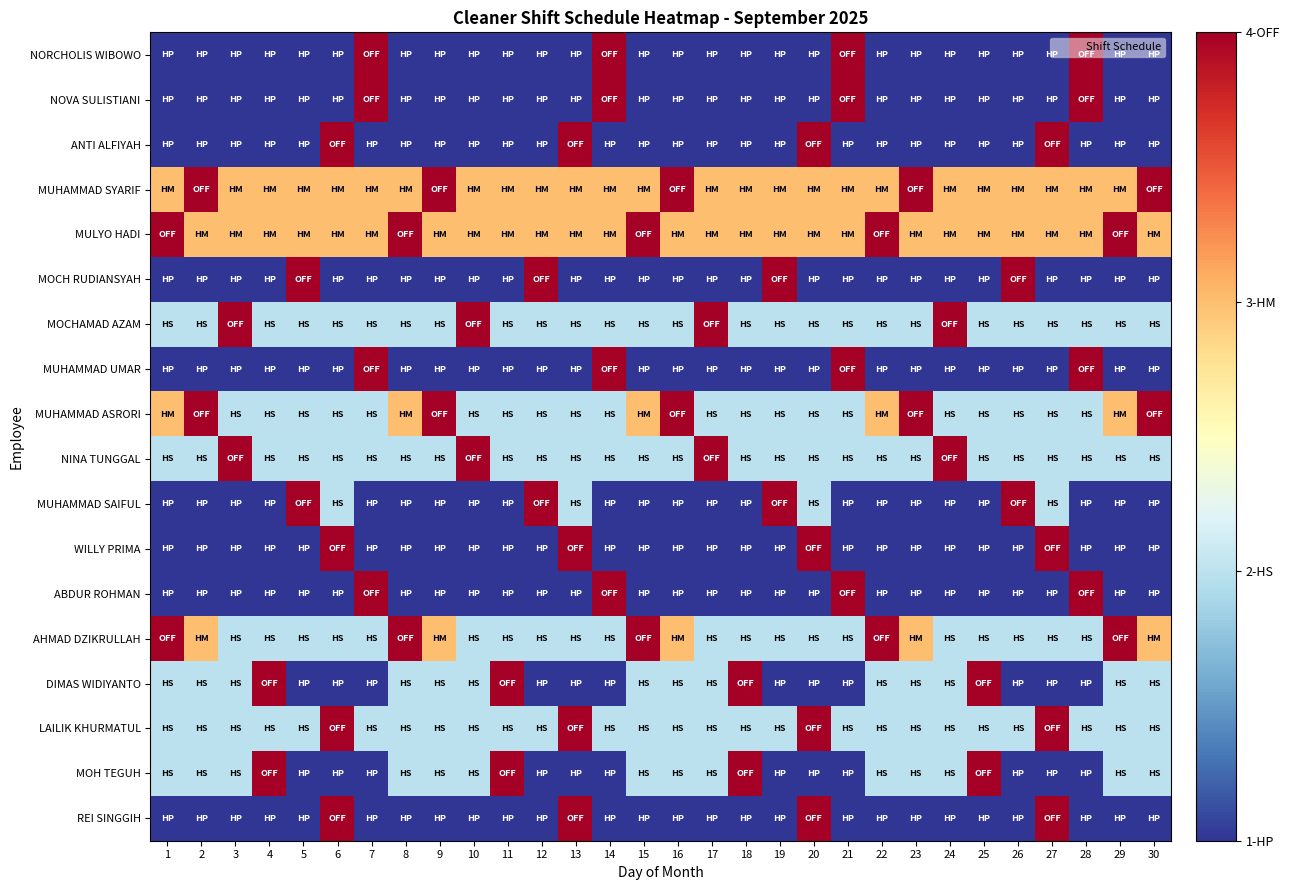

Reading left to right, list all the values displayed in this chart.

NORCHOLIS WIBOWO: 1=1	2=1	3=1	4=1	5=1	6=1	7=4	8=1	9=1	10=1	11=1	12=1	13=1	14=4	15=1	16=1	17=1	18=1	19=1	20=1	21=4	22=1	23=1	24=1	25=1	26=1	27=1	28=4	29=1	30=1
NOVA SULISTIANI: 1=1	2=1	3=1	4=1	5=1	6=1	7=4	8=1	9=1	10=1	11=1	12=1	13=1	14=4	15=1	16=1	17=1	18=1	19=1	20=1	21=4	22=1	23=1	24=1	25=1	26=1	27=1	28=4	29=1	30=1
ANTI ALFIYAH: 1=1	2=1	3=1	4=1	5=1	6=4	7=1	8=1	9=1	10=1	11=1	12=1	13=4	14=1	15=1	16=1	17=1	18=1	19=1	20=4	21=1	22=1	23=1	24=1	25=1	26=1	27=4	28=1	29=1	30=1
MUHAMMAD SYARIF: 1=3	2=4	3=3	4=3	5=3	6=3	7=3	8=3	9=4	10=3	11=3	12=3	13=3	14=3	15=3	16=4	17=3	18=3	19=3	20=3	21=3	22=3	23=4	24=3	25=3	26=3	27=3	28=3	29=3	30=4
MULYO HADI: 1=4	2=3	3=3	4=3	5=3	6=3	7=3	8=4	9=3	10=3	11=3	12=3	13=3	14=3	15=4	16=3	17=3	18=3	19=3	20=3	21=3	22=4	23=3	24=3	25=3	26=3	27=3	28=3	29=4	30=3
MOCH RUDIANSYAH: 1=1	2=1	3=1	4=1	5=4	6=1	7=1	8=1	9=1	10=1	11=1	12=4	13=1	14=1	15=1	16=1	17=1	18=1	19=4	20=1	21=1	22=1	23=1	24=1	25=1	26=4	27=1	28=1	29=1	30=1
MOCHAMAD AZAM: 1=2	2=2	3=4	4=2	5=2	6=2	7=2	8=2	9=2	10=4	11=2	12=2	13=2	14=2	15=2	16=2	17=4	18=2	19=2	20=2	21=2	22=2	23=2	24=4	25=2	26=2	27=2	28=2	29=2	30=2
MUHAMMAD UMAR: 1=1	2=1	3=1	4=1	5=1	6=1	7=4	8=1	9=1	10=1	11=1	12=1	13=1	14=4	15=1	16=1	17=1	18=1	19=1	20=1	21=4	22=1	23=1	24=1	25=1	26=1	27=1	28=4	29=1	30=1
MUHAMMAD ASRORI: 1=3	2=4	3=2	4=2	5=2	6=2	7=2	8=3	9=4	10=2	11=2	12=2	13=2	14=2	15=3	16=4	17=2	18=2	19=2	20=2	21=2	22=3	23=4	24=2	25=2	26=2	27=2	28=2	29=3	30=4
NINA TUNGGAL: 1=2	2=2	3=4	4=2	5=2	6=2	7=2	8=2	9=2	10=4	11=2	12=2	13=2	14=2	15=2	16=2	17=4	18=2	19=2	20=2	21=2	22=2	23=2	24=4	25=2	26=2	27=2	28=2	29=2	30=2
MUHAMMAD SAIFUL: 1=1	2=1	3=1	4=1	5=4	6=2	7=1	8=1	9=1	10=1	11=1	12=4	13=2	14=1	15=1	16=1	17=1	18=1	19=4	20=2	21=1	22=1	23=1	24=1	25=1	26=4	27=2	28=1	29=1	30=1
WILLY PRIMA: 1=1	2=1	3=1	4=1	5=1	6=4	7=1	8=1	9=1	10=1	11=1	12=1	13=4	14=1	15=1	16=1	17=1	18=1	19=1	20=4	21=1	22=1	23=1	24=1	25=1	26=1	27=4	28=1	29=1	30=1
ABDUR ROHMAN: 1=1	2=1	3=1	4=1	5=1	6=1	7=4	8=1	9=1	10=1	11=1	12=1	13=1	14=4	15=1	16=1	17=1	18=1	19=1	20=1	21=4	22=1	23=1	24=1	25=1	26=1	27=1	28=4	29=1	30=1
AHMAD DZIKRULLAH: 1=4	2=3	3=2	4=2	5=2	6=2	7=2	8=4	9=3	10=2	11=2	12=2	13=2	14=2	15=4	16=3	17=2	18=2	19=2	20=2	21=2	22=4	23=3	24=2	25=2	26=2	27=2	28=2	29=4	30=3
DIMAS WIDIYANTO: 1=2	2=2	3=2	4=4	5=1	6=1	7=1	8=2	9=2	10=2	11=4	12=1	13=1	14=1	15=2	16=2	17=2	18=4	19=1	20=1	21=1	22=2	23=2	24=2	25=4	26=1	27=1	28=1	29=2	30=2
LAILIK KHURMATUL: 1=2	2=2	3=2	4=2	5=2	6=4	7=2	8=2	9=2	10=2	11=2	12=2	13=4	14=2	15=2	16=2	17=2	18=2	19=2	20=4	21=2	22=2	23=2	24=2	25=2	26=2	27=4	28=2	29=2	30=2
MOH TEGUH: 1=2	2=2	3=2	4=4	5=1	6=1	7=1	8=2	9=2	10=2	11=4	12=1	13=1	14=1	15=2	16=2	17=2	18=4	19=1	20=1	21=1	22=2	23=2	24=2	25=4	26=1	27=1	28=1	29=2	30=2
REI SINGGIH: 1=1	2=1	3=1	4=1	5=1	6=4	7=1	8=1	9=1	10=1	11=1	12=1	13=4	14=1	15=1	16=1	17=1	18=1	19=1	20=4	21=1	22=1	23=1	24=1	25=1	26=1	27=4	28=1	29=1	30=1